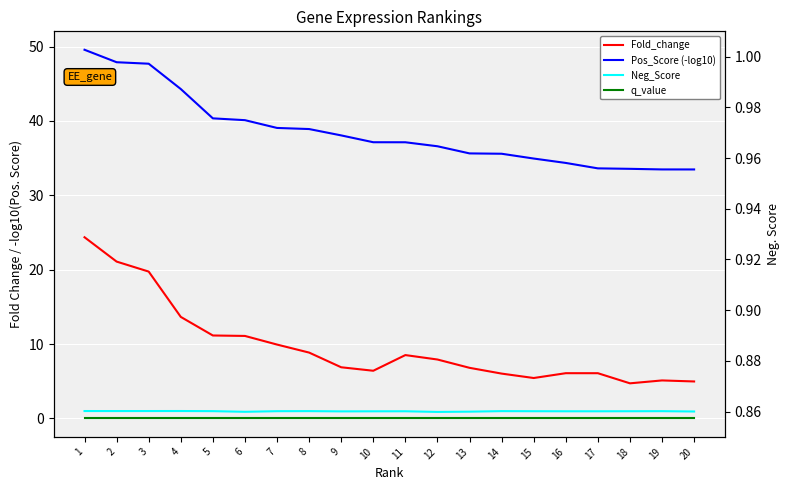

At how many categories does at least one series exceed 9?

20